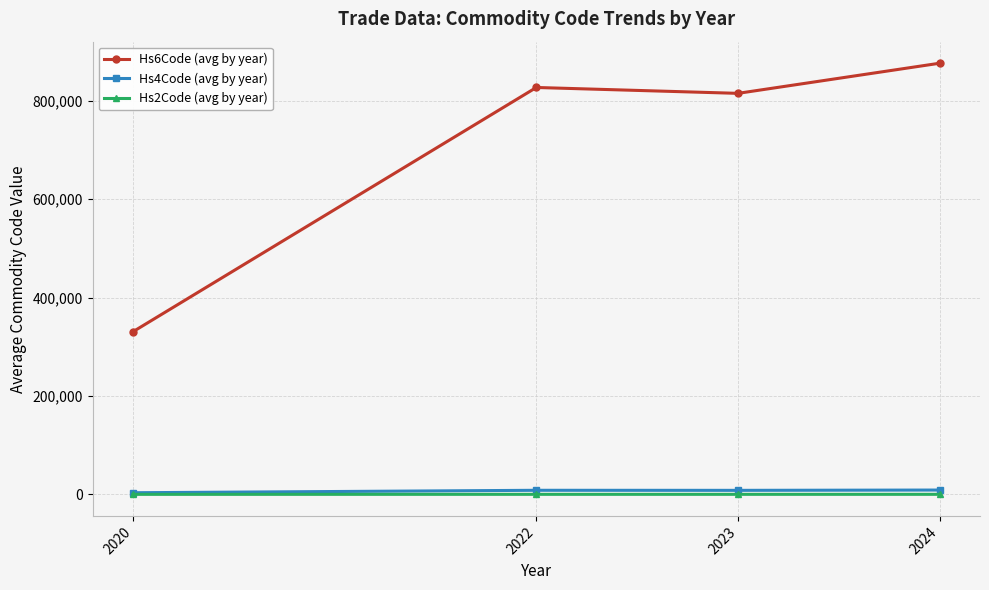

Count the number of data series in this chart.

3